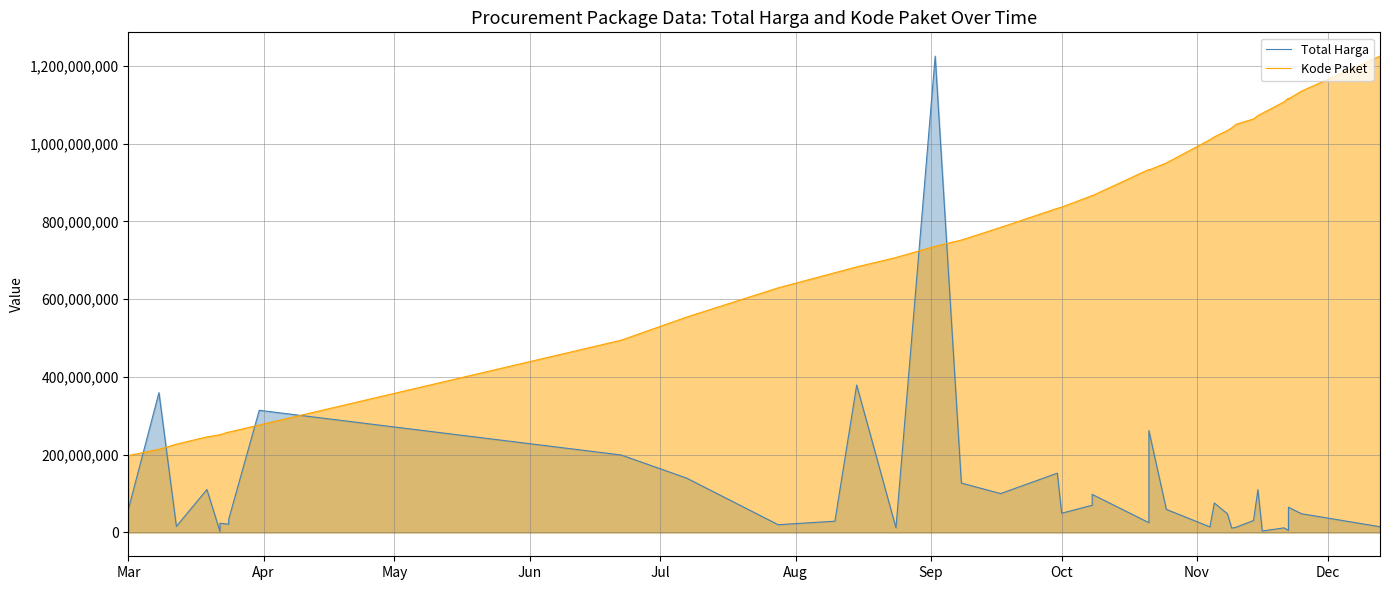

How many intersections are there between Kode Paket and Total Harga?

6